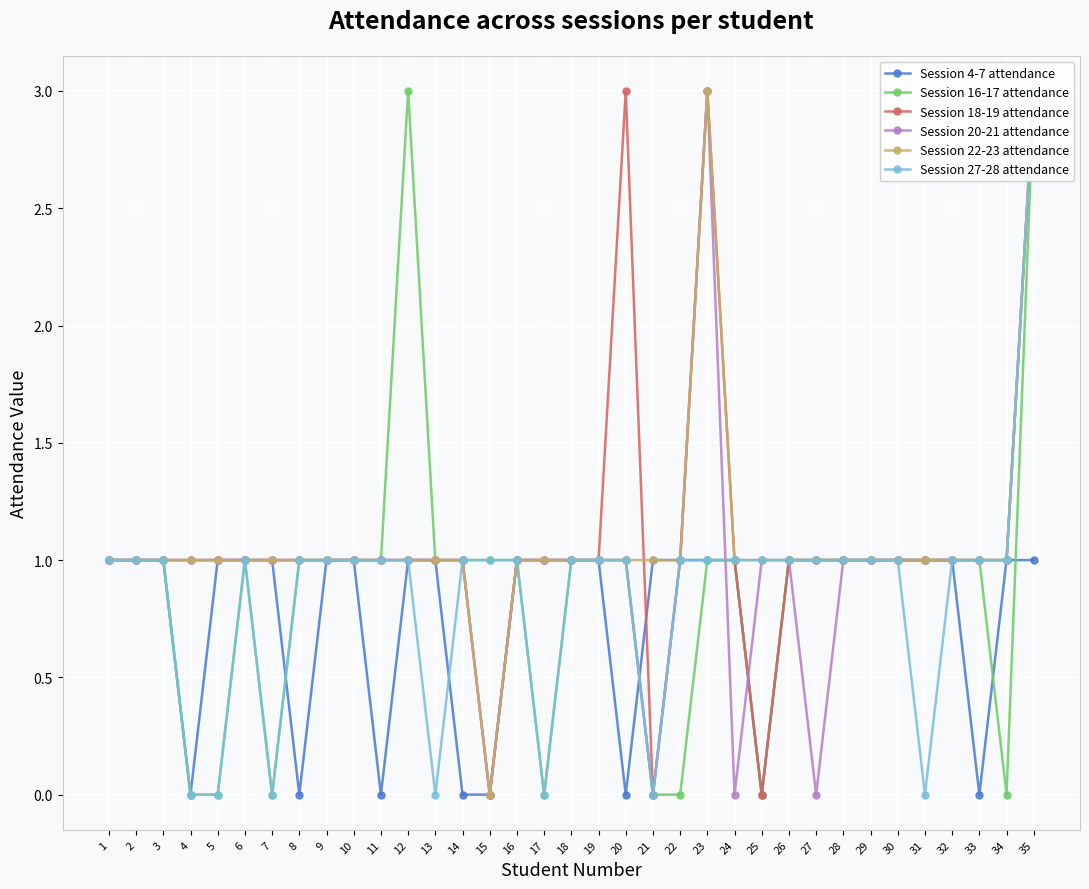

At which category is the sum across all series the highest?

35